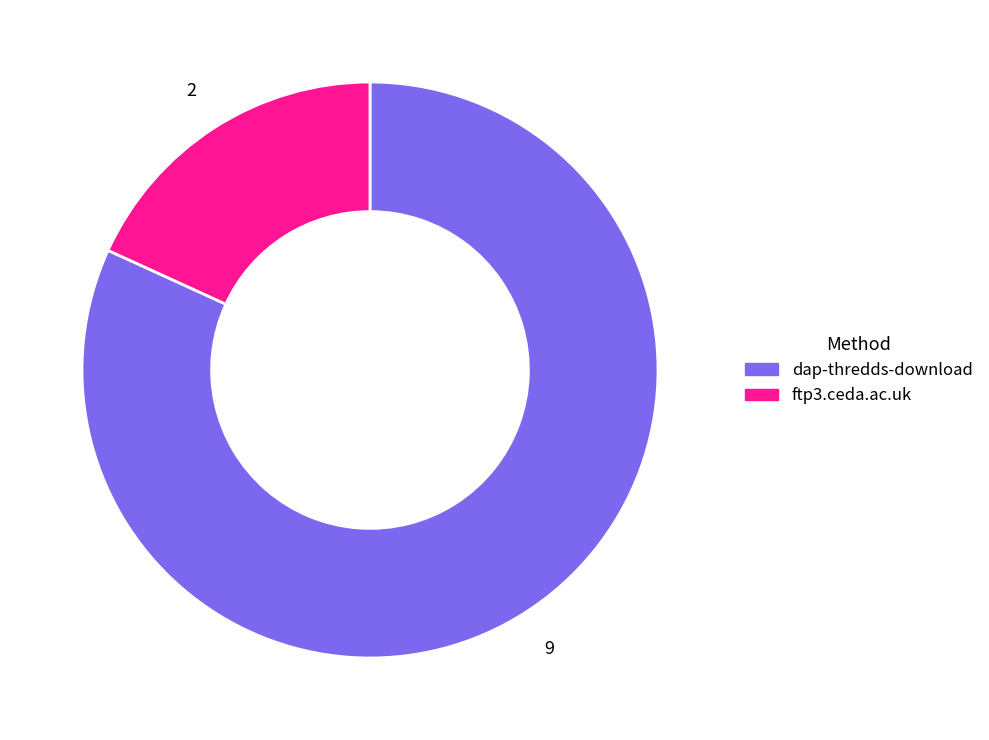

True or false: ftp3.ceda.ac.uk accounts for 4% of the total.

False